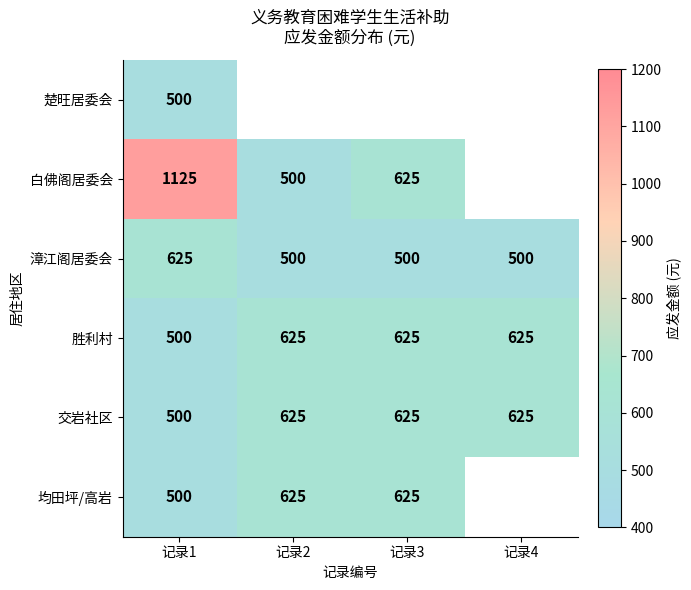

Is the value of 白佛阁居委会 at 记录3 greater than the value of 漳江阁居委会 at 记录2?

Yes